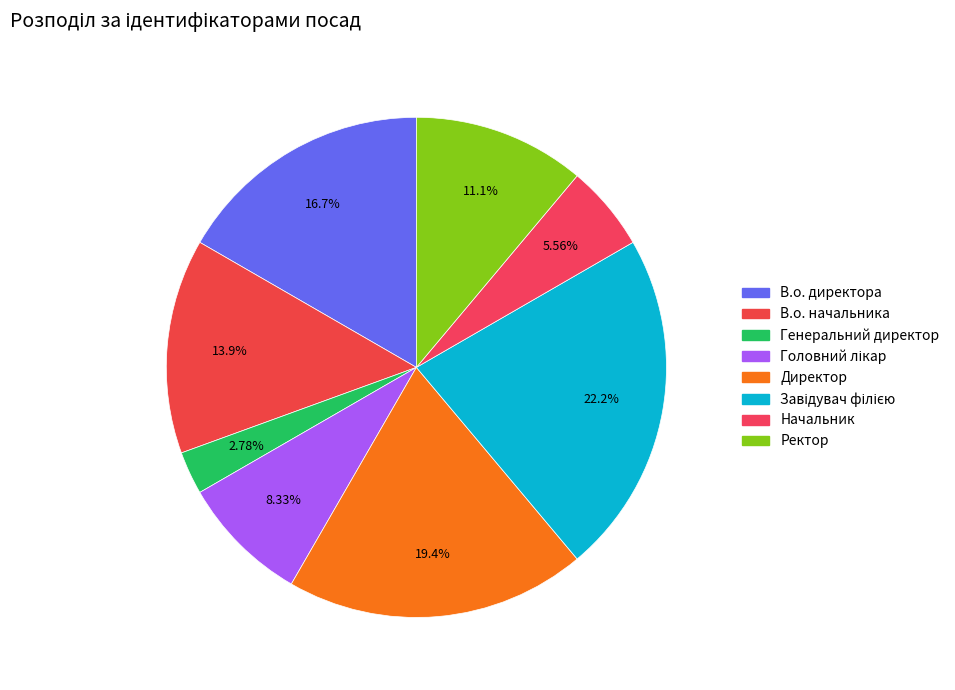

Rank the categories by value from lowest to highest.

Генеральний директор, Начальник, Головний лікар, Ректор, В.о. начальника, В.о. директора, Директор, Завідувач філією